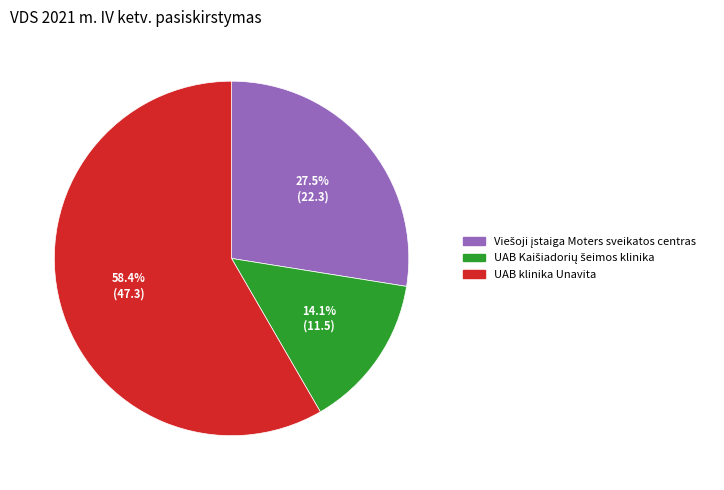

What percentage is NOT represented by UAB klinika Unavita?

41.6%